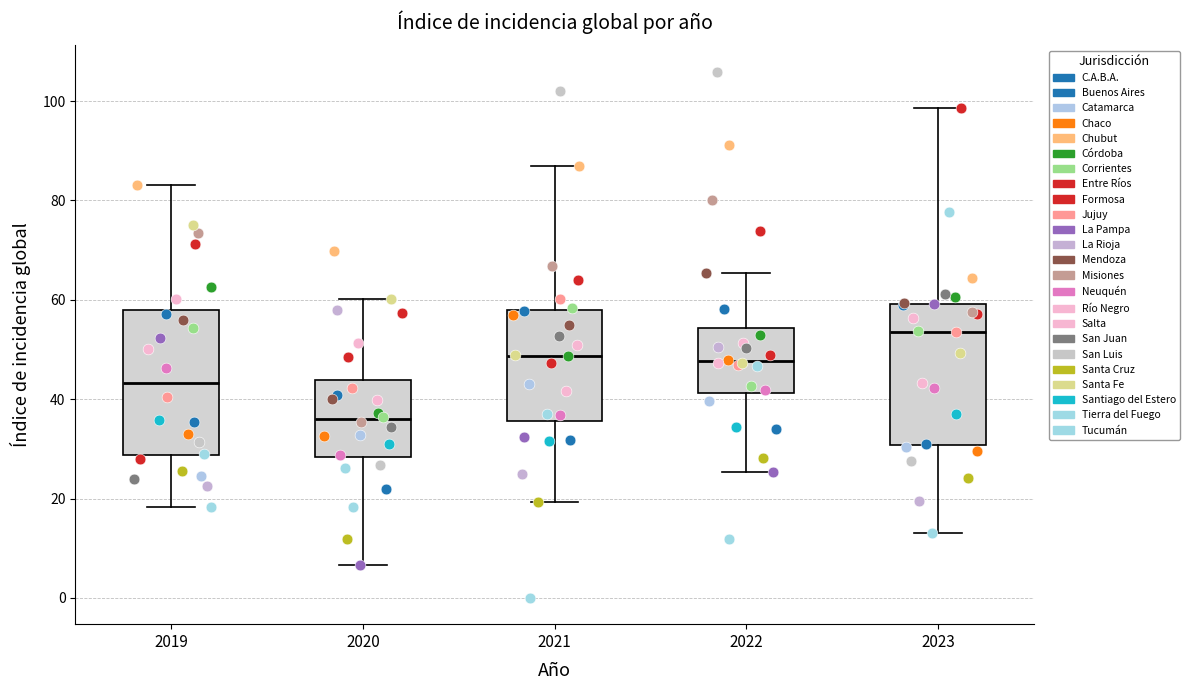

Where does the upper whisker of the box at x = 2023 end on the y-axis? The values are not printed on the chart, so give them approximately, as read against the axis.

98